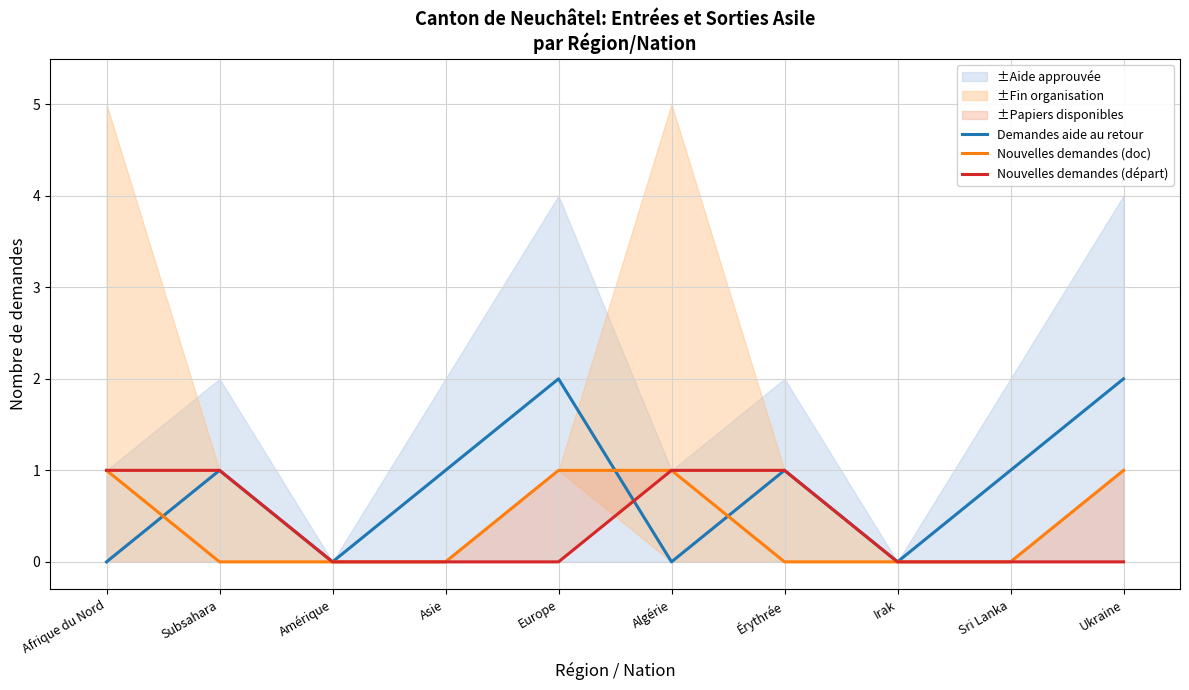

Does the chart have visible grid lines?

Yes